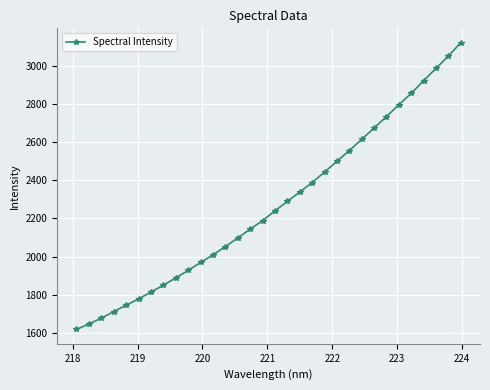

What is the sum of all values?

72633.2